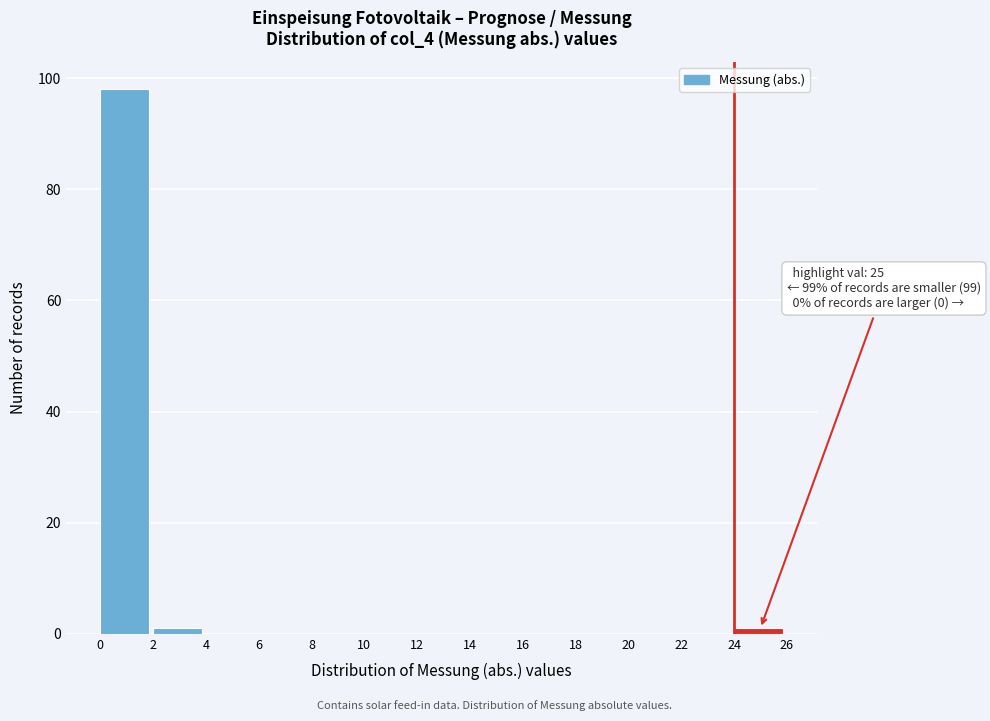

Over which range of the x-axis is the bar tallest?

0 to 2